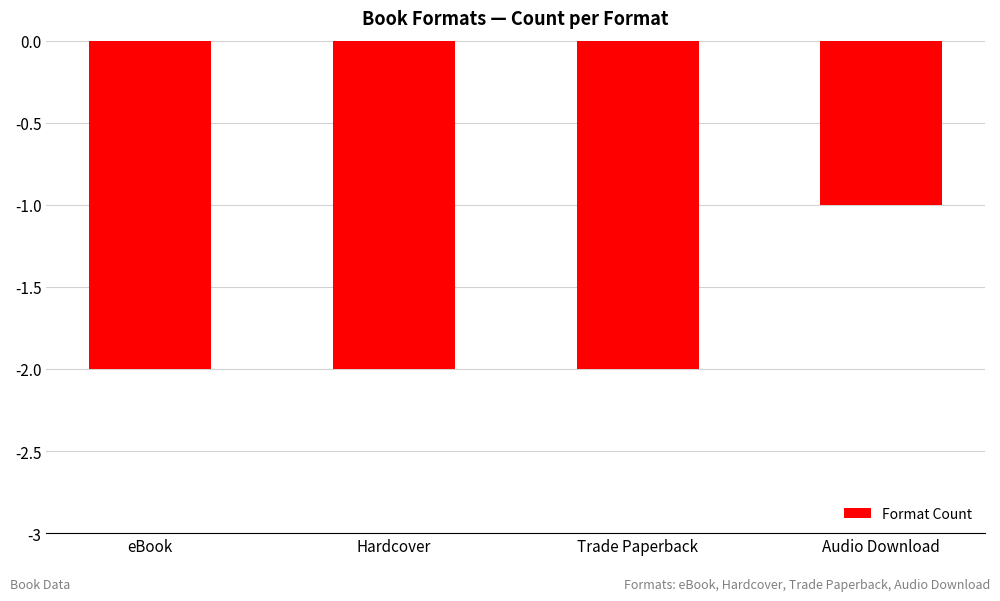

Is it true that the value at Hardcover is -2?

True